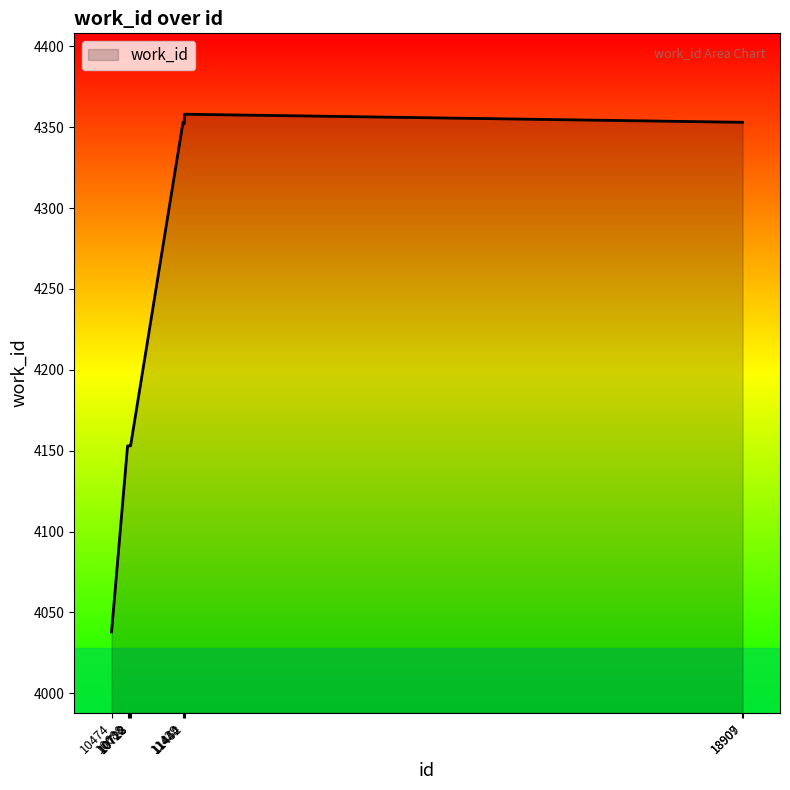

What is the difference between the maximum and minimum values?

320